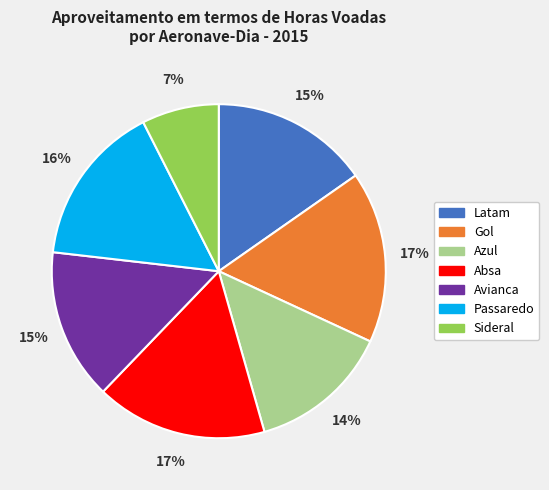

How many segments does this pie chart have?

7